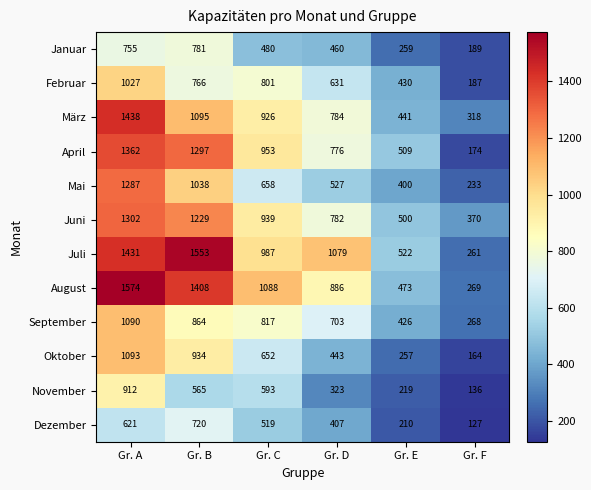

Is it true that April equals 2000 at Gr. A?

False